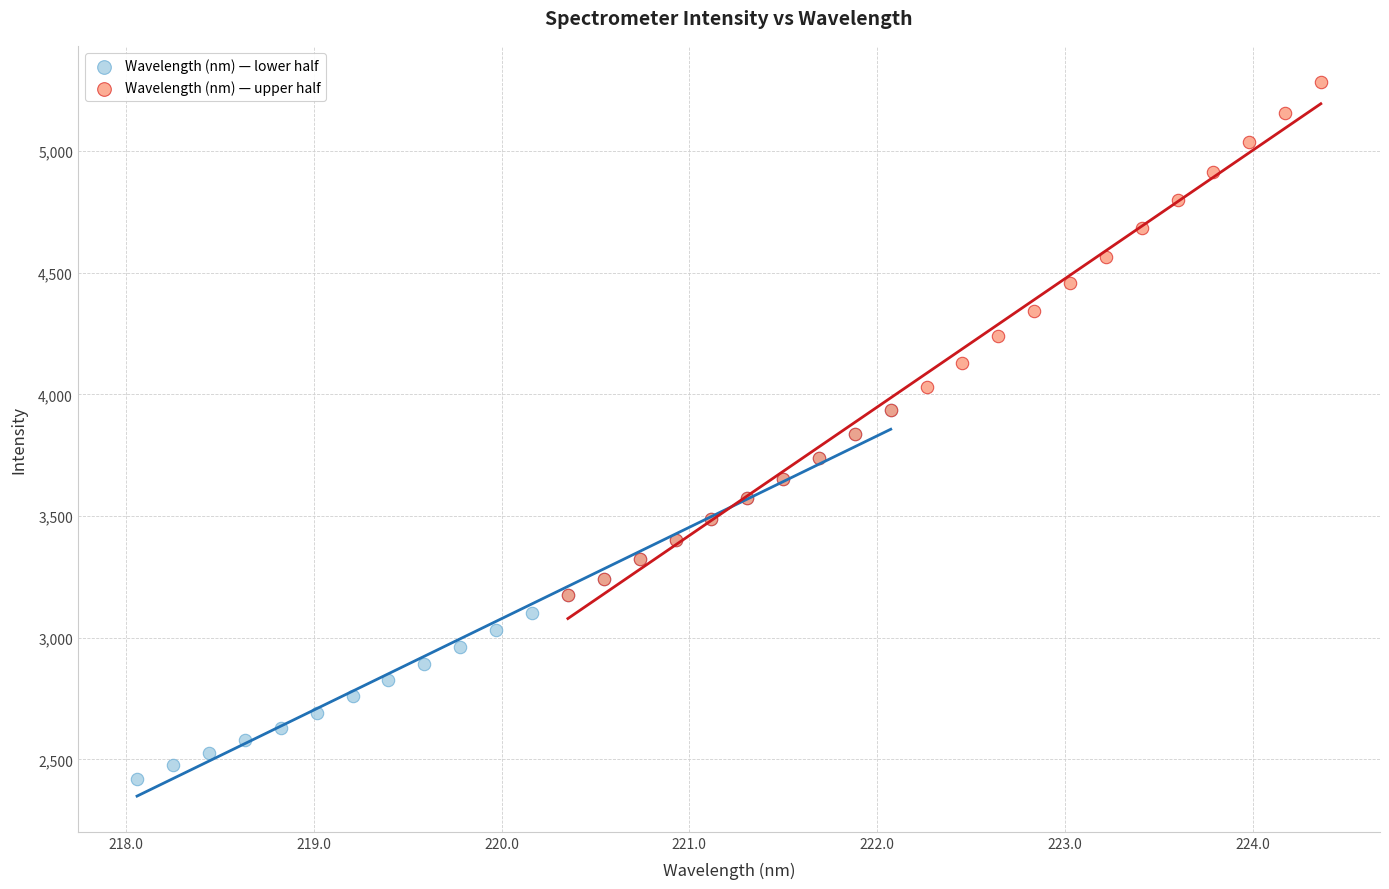

Which series contains the highest Y value?

Wavelength (nm) — upper half